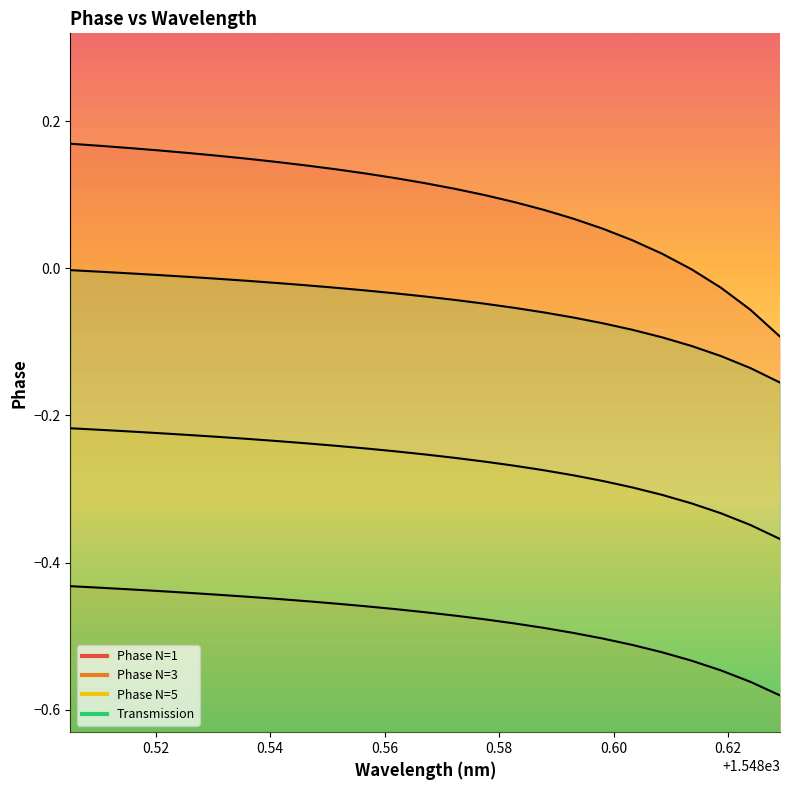

What is the sum of the Phase N=5 values at 1548.5051340000002 and 1548.5102962?

-0.4